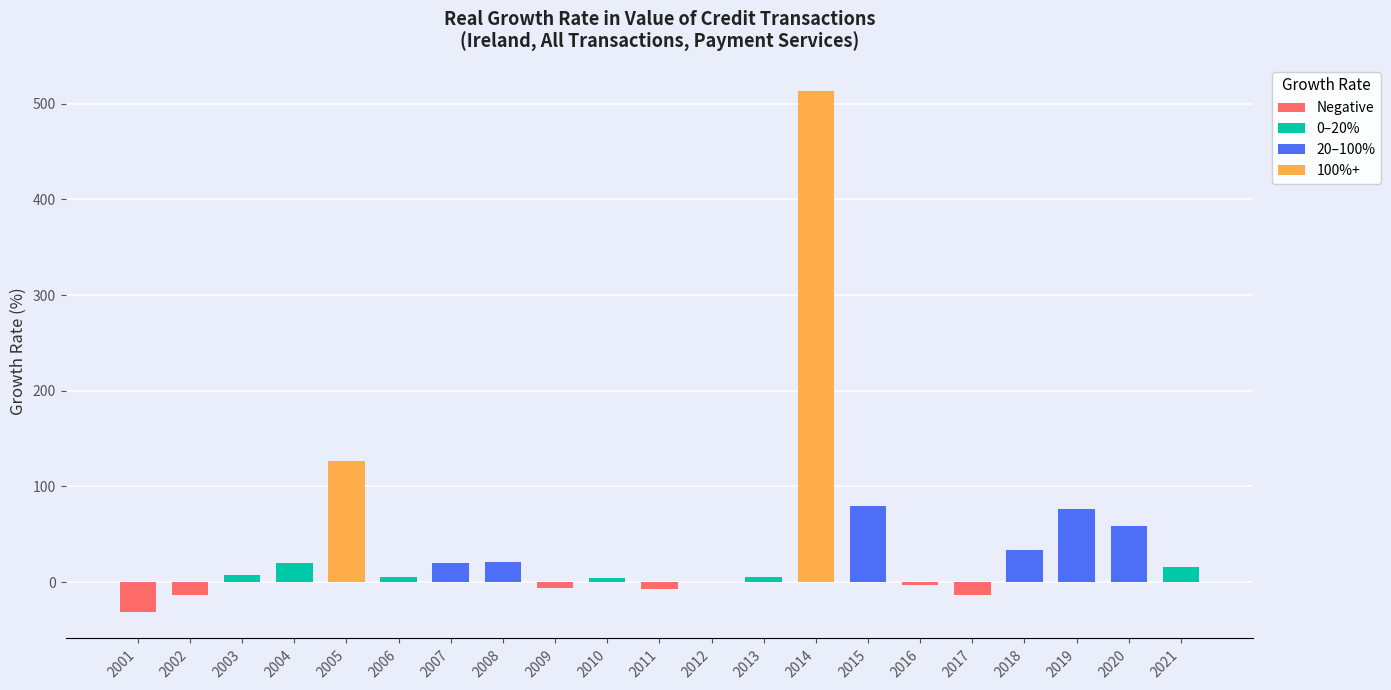

Count the number of data series in this chart.

1